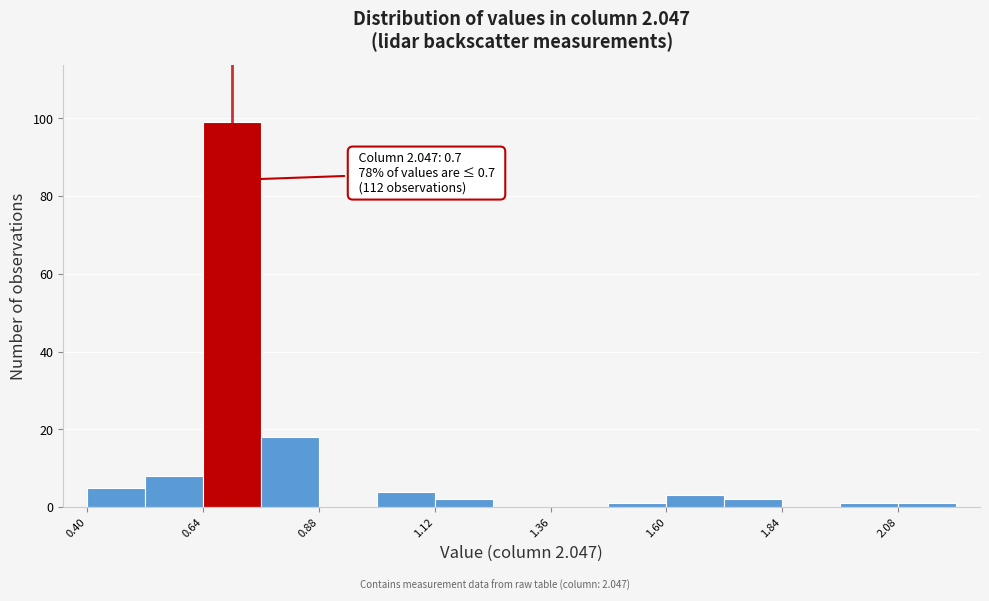

Read against the x-axis, roughly where is the centre of the tallest bar?

0.70